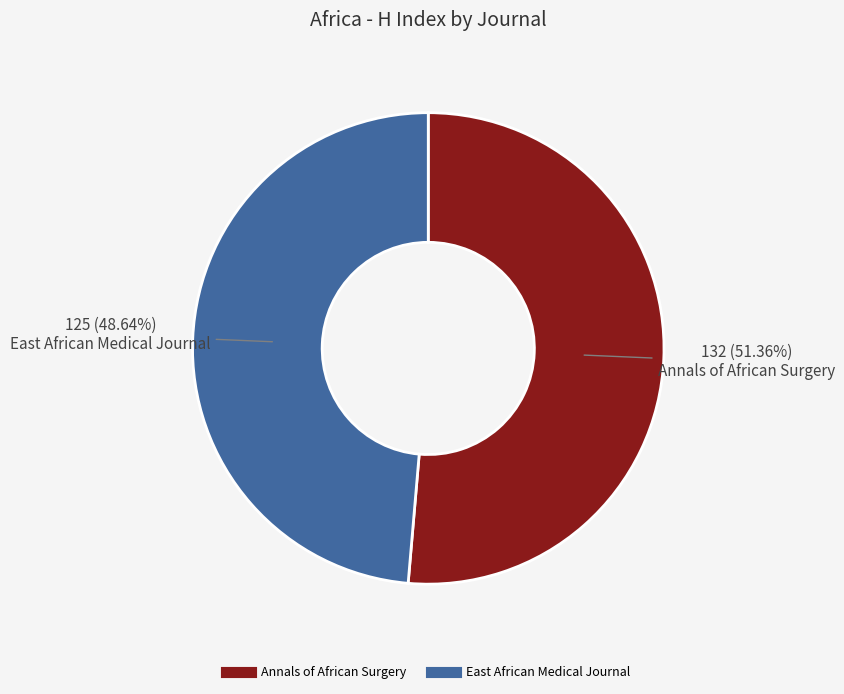

What is the smallest slice in the pie chart?

East African Medical Journal